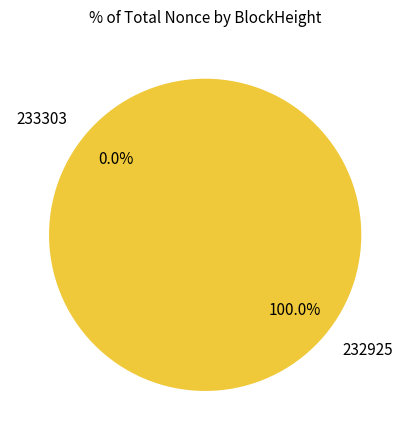

Is it true that 233303 is 0% of the pie?

True